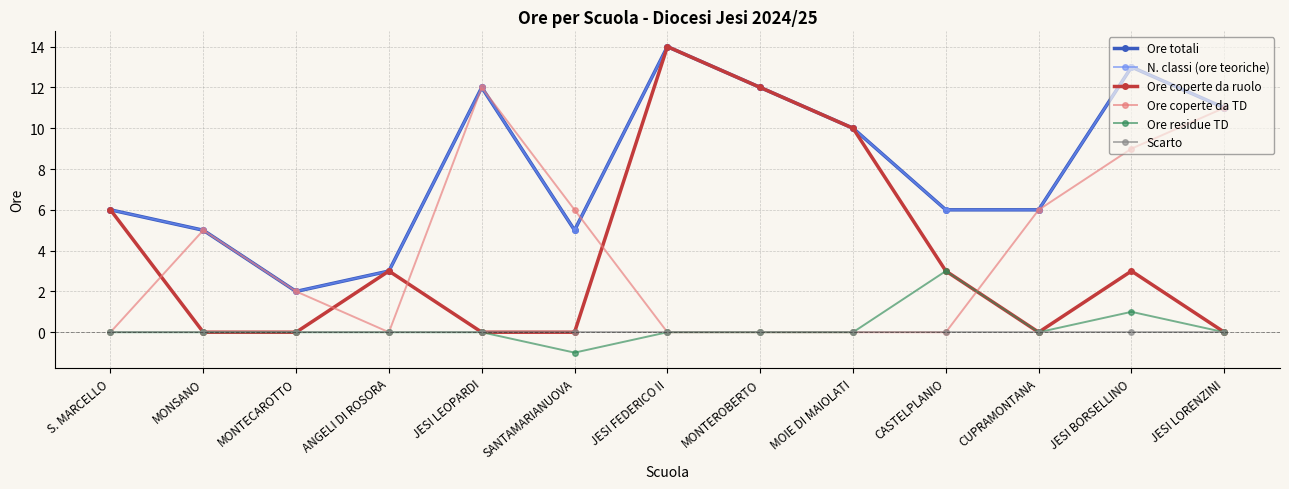

Where is the first local minimum for N. classi (ore teoriche)?

MONTECAROTTO